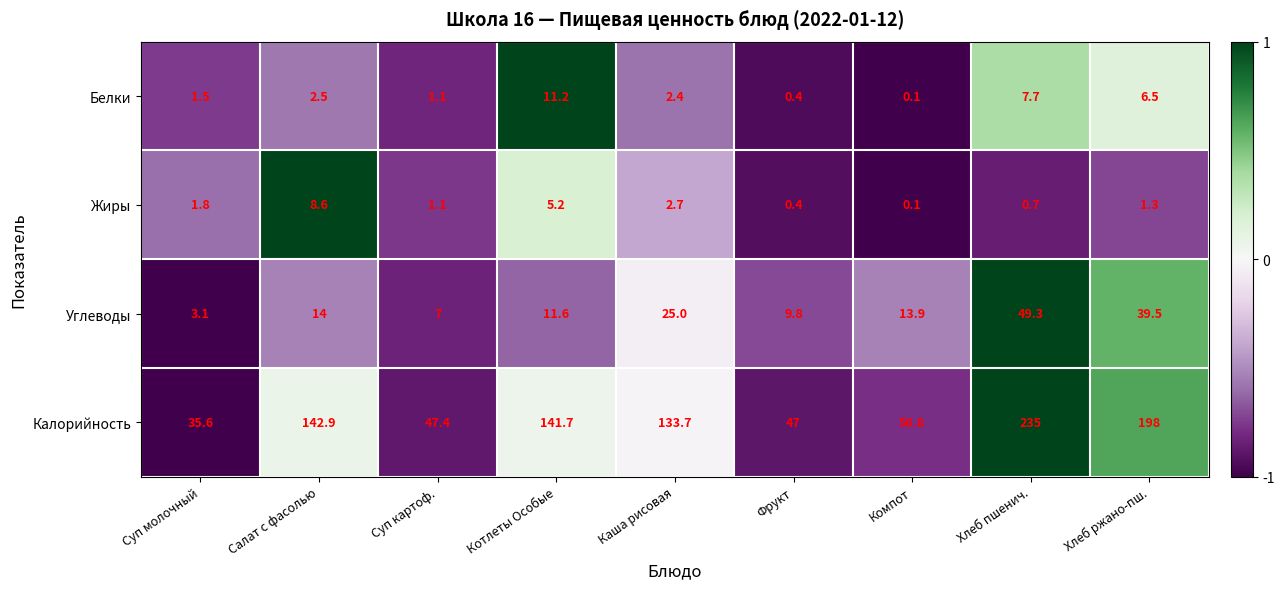

Rank the categories by Калорийность value from highest to lowest.

Хлеб пшенич., Хлеб ржано-пш., Салат с фасолью, Котлеты Особые, Каша рисовая, Компот, Суп картоф., Фрукт, Суп молочный